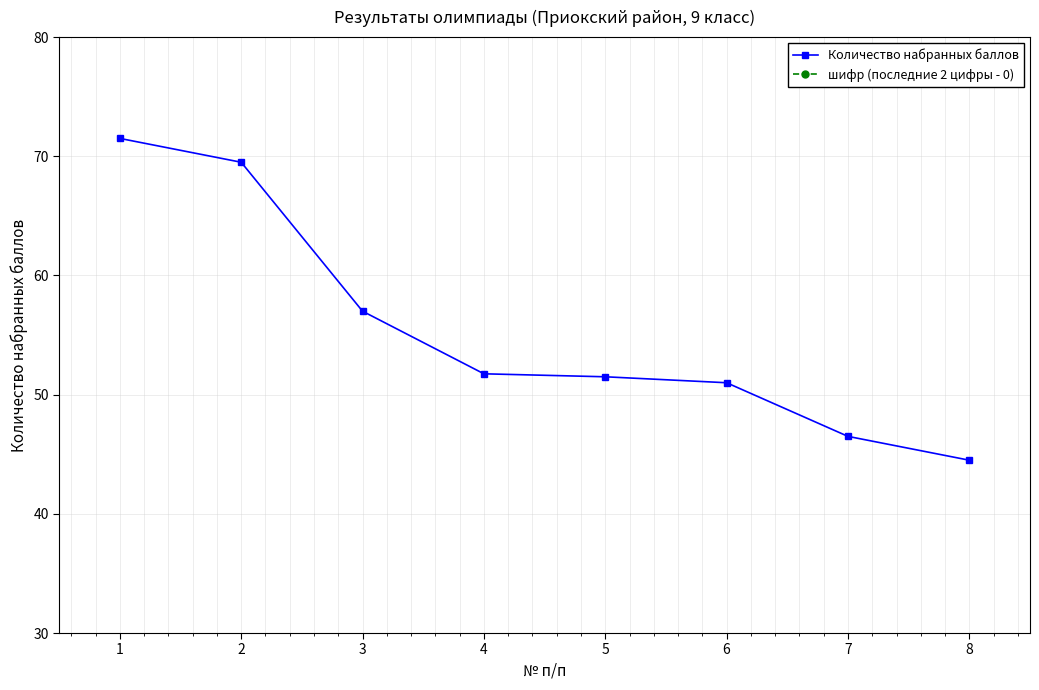

What is the minimum value for Количество набранных баллов?

44.5